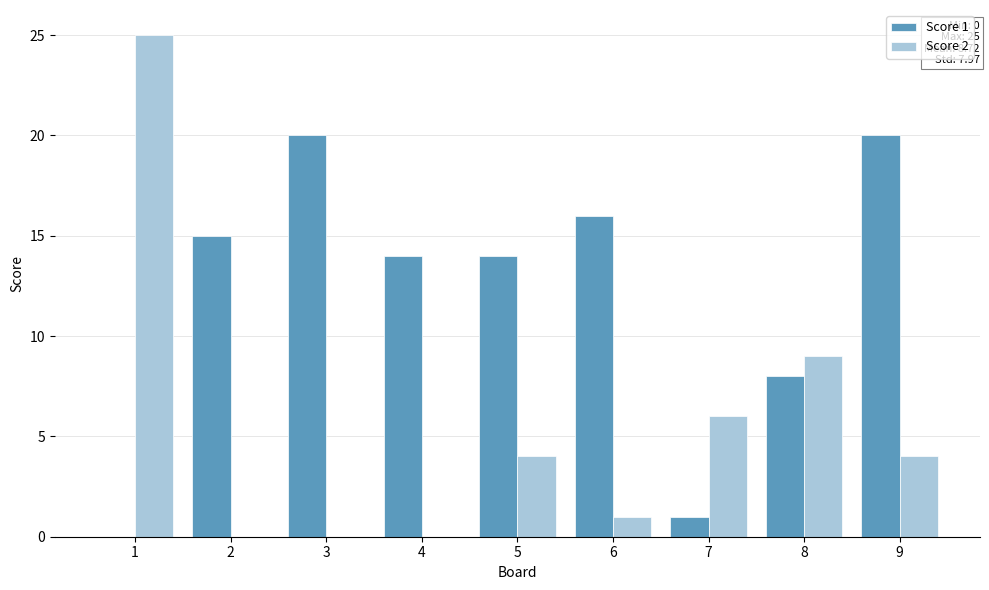

Is it true that Score 1 equals 8 at 8?

True